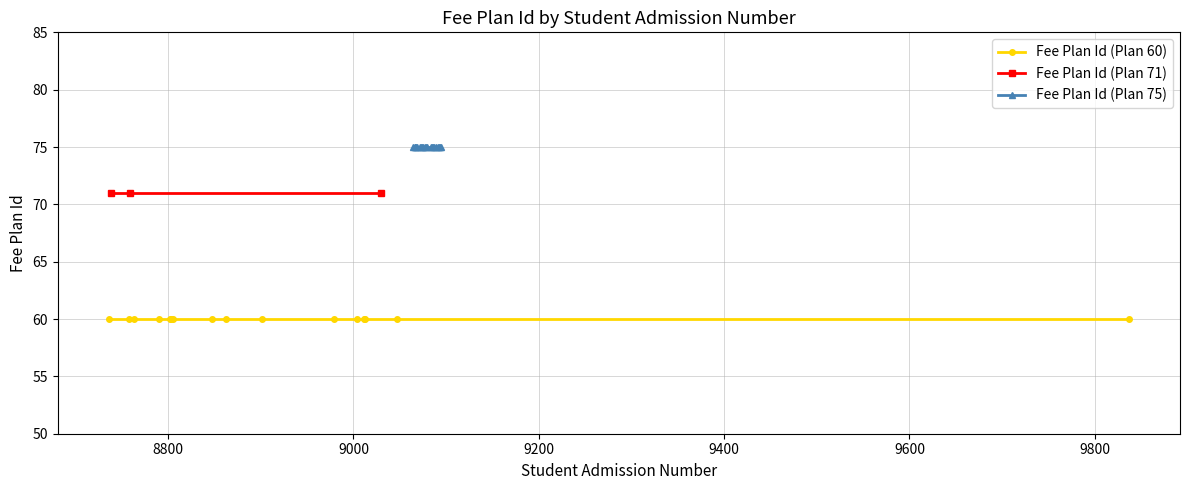

Rank the series by their maximum value, from lowest to highest.

Fee Plan Id (Plan 60), Fee Plan Id (Plan 71), Fee Plan Id (Plan 75)